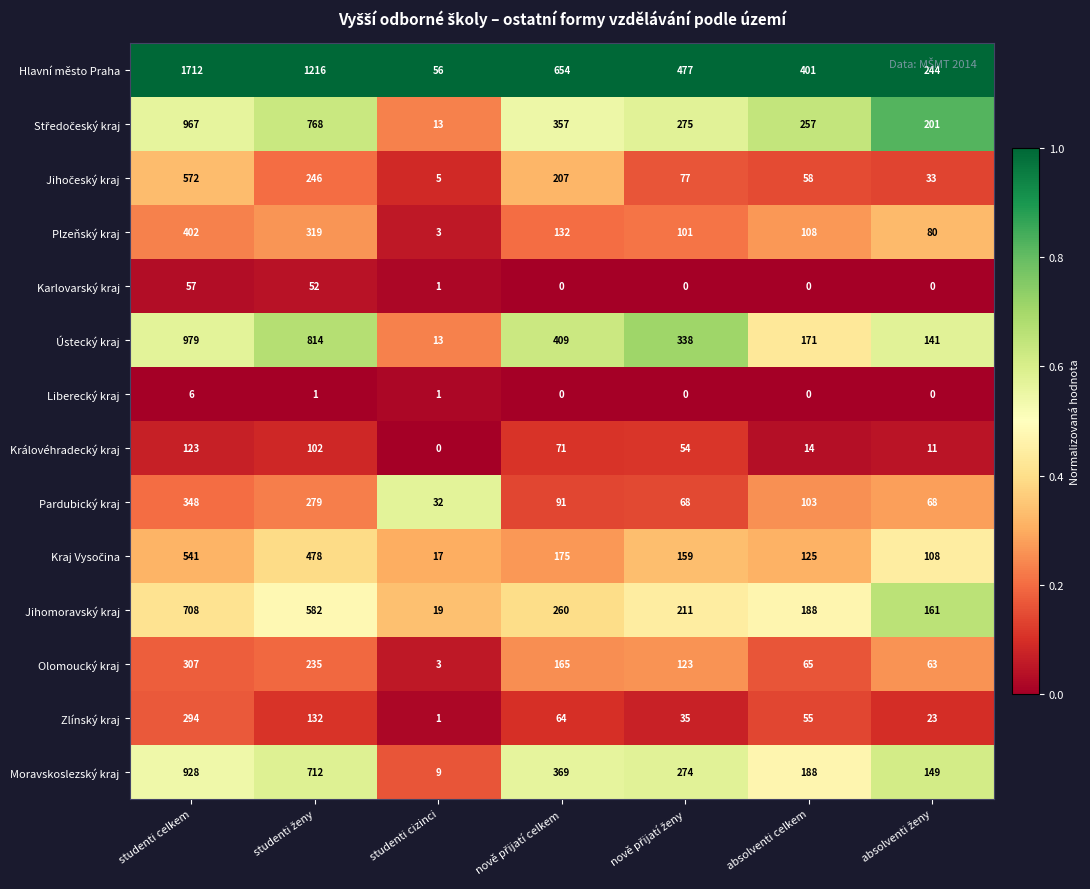

At which category is the sum across all series the highest?

studenti celkem